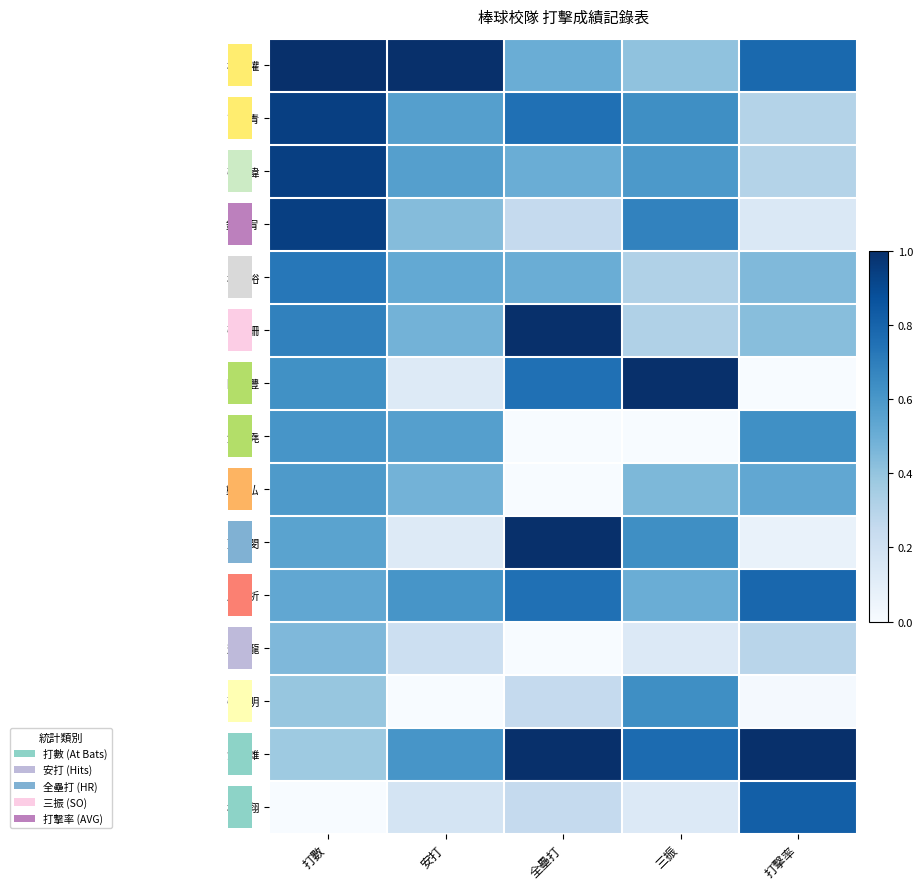

How many data points does each series have?

5